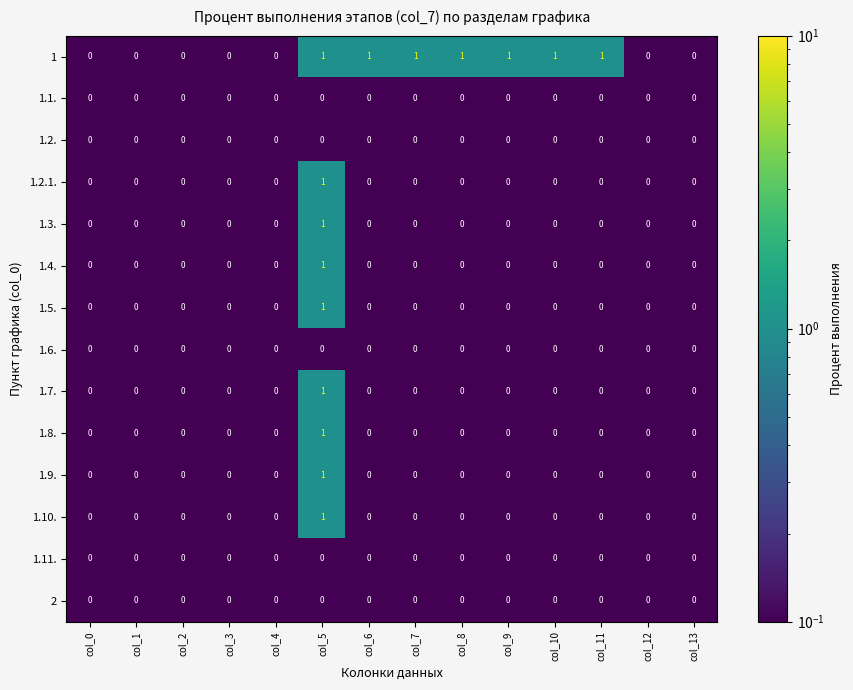

At which label does 1.8. reach its peak?

col_5